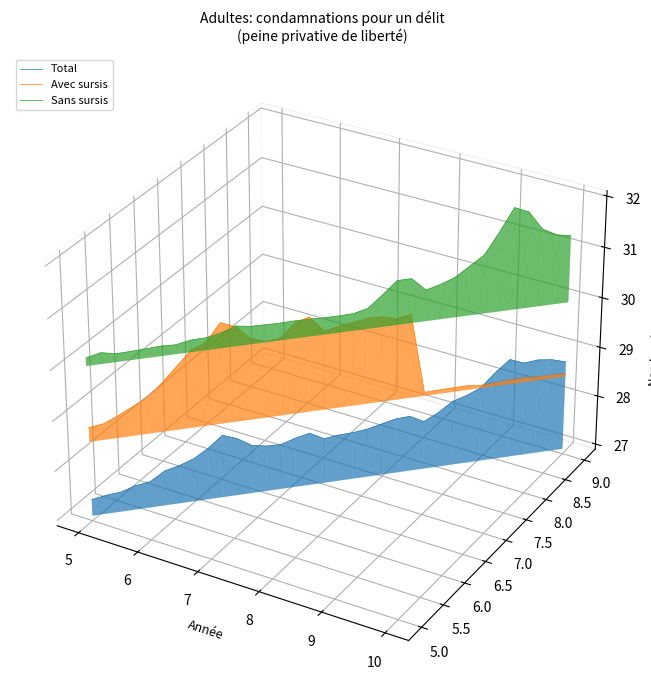

Is the value of Total at 27 greater than the value of Avec sursis at 26?

No